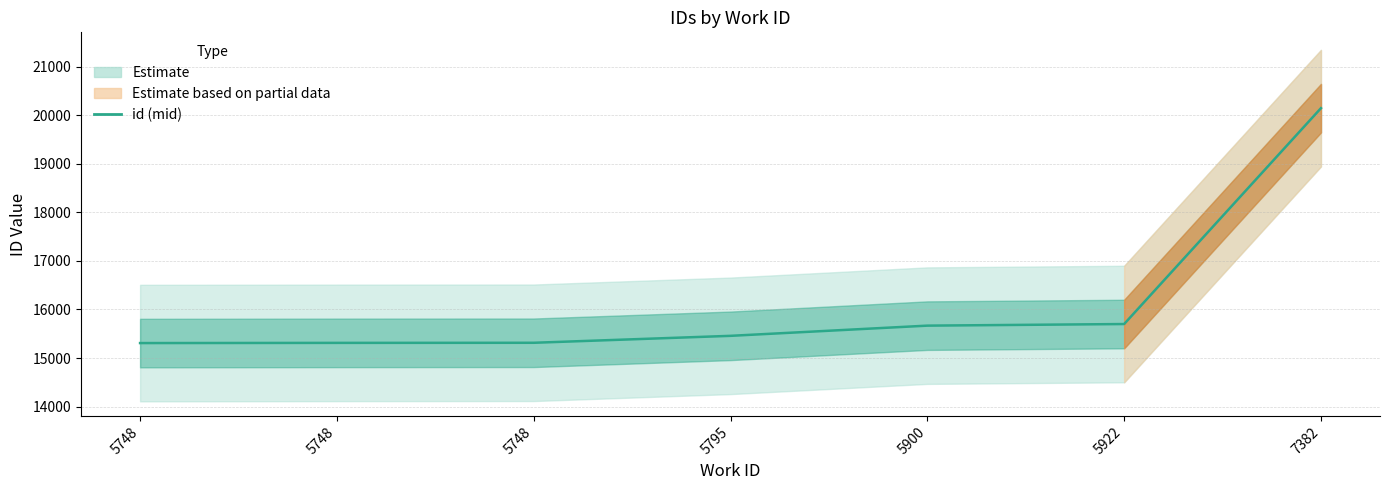

What is the difference between the values at 5748 and 5795?

145